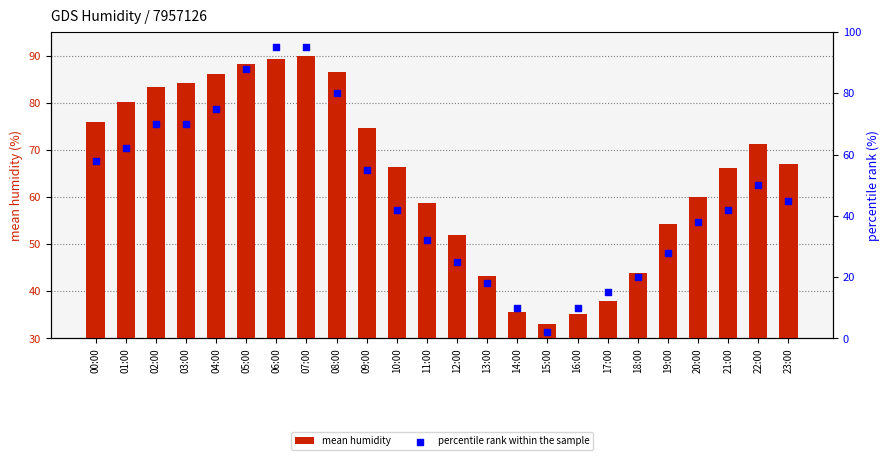

Which series has the largest total across all categories?

mean humidity